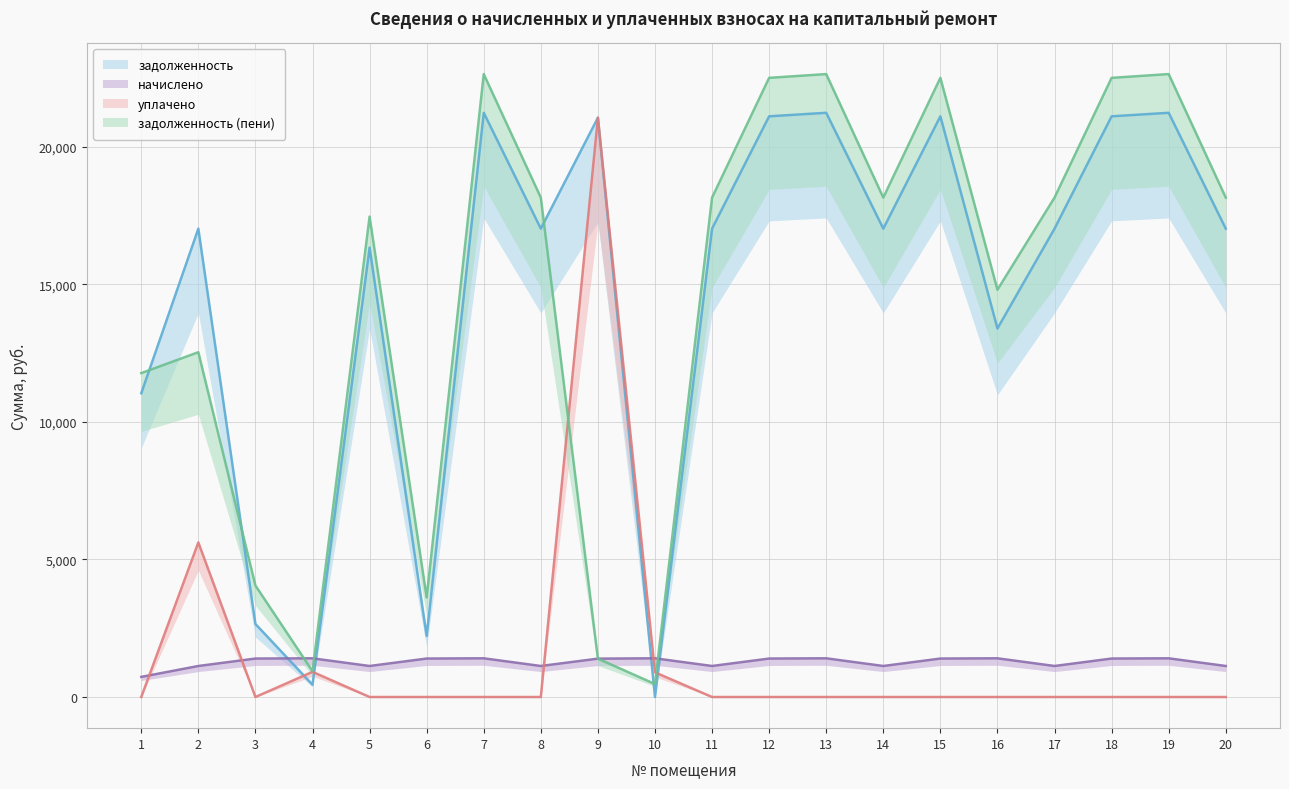

Which has a higher value, 9 or 6?

9